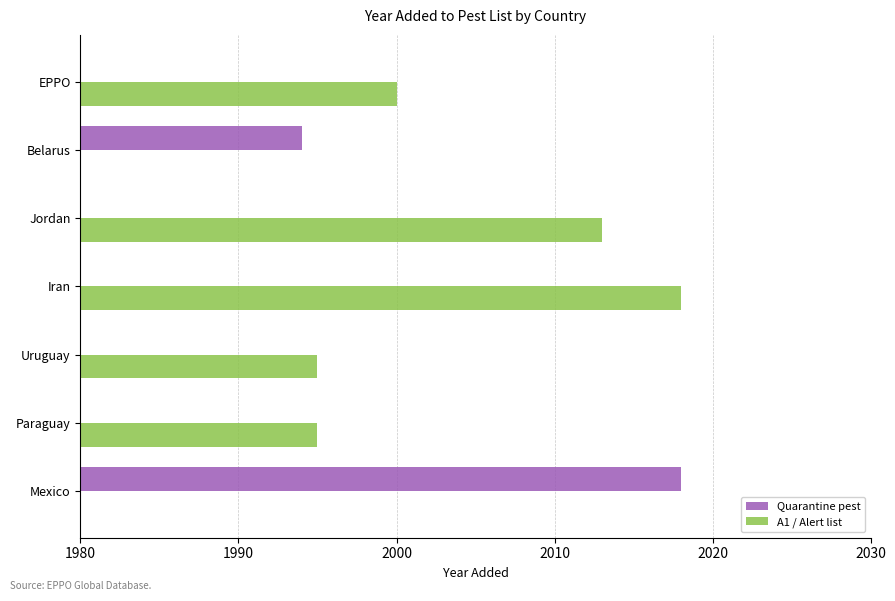

What is the highest value of the A1 / Alert list series?

2018